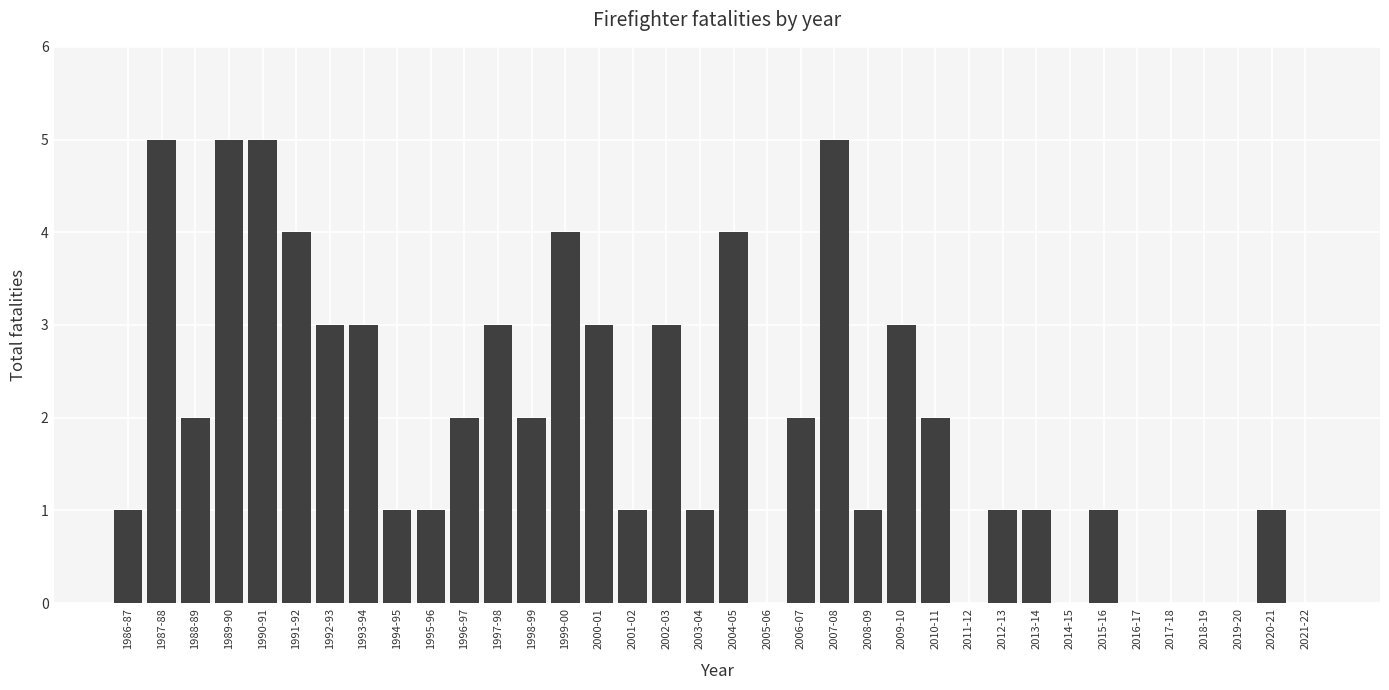

What is the sum of the values at 2007-08 and 2002-03?

8